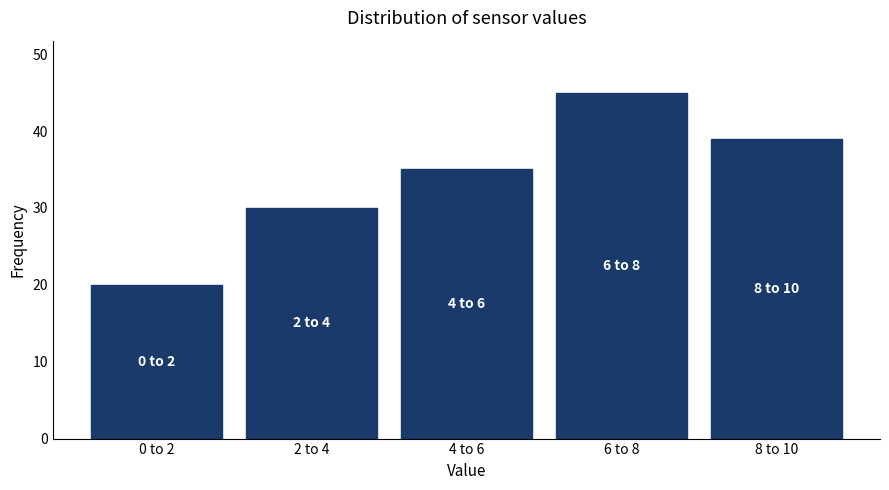

Reading left to right, list all the values displayed in this chart.

0 to 2=20	2 to 4=30	4 to 6=35	6 to 8=45	8 to 10=39